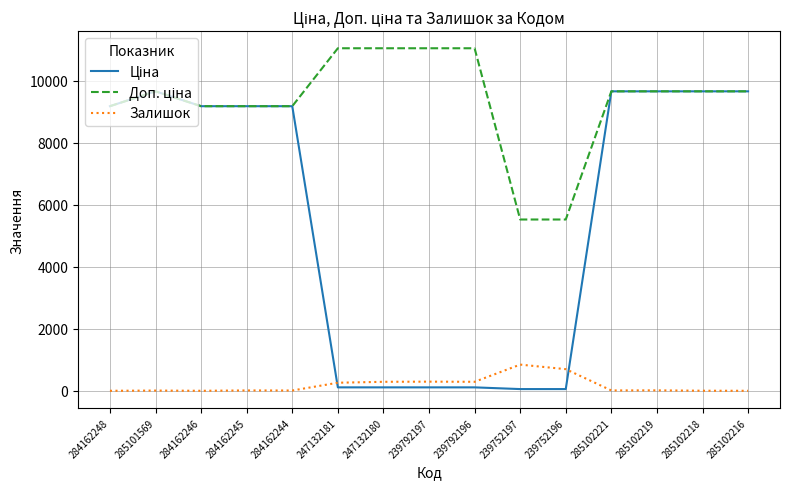

What is the maximum value shown in the chart?

11055.0